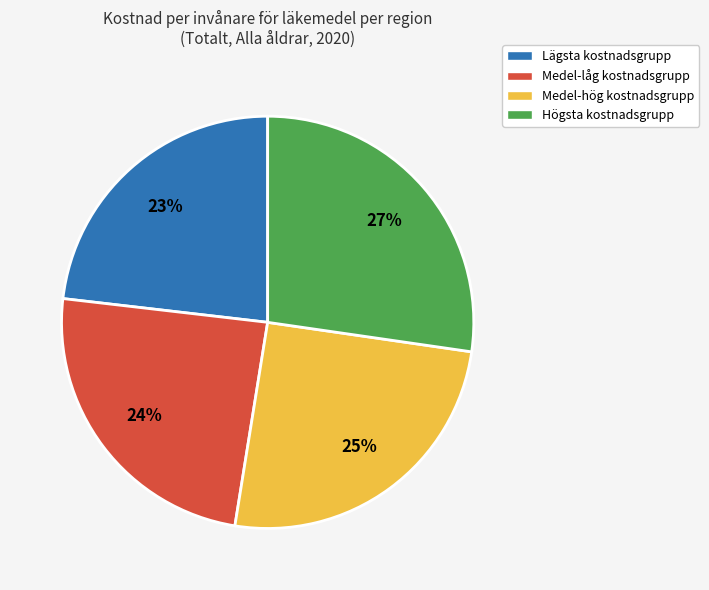

To the nearest percent, what is the average slice percentage?

25%